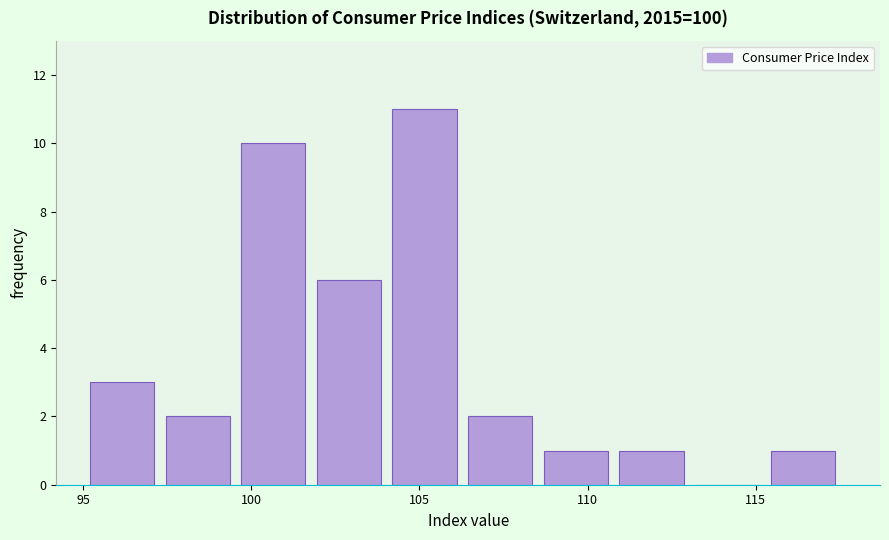

What is the height of the bar covering 95.0 to 97.5 on the x-axis? Neither the bar edges nor the heights are printed on the chart, so give them approximately, as read against the axes.

3